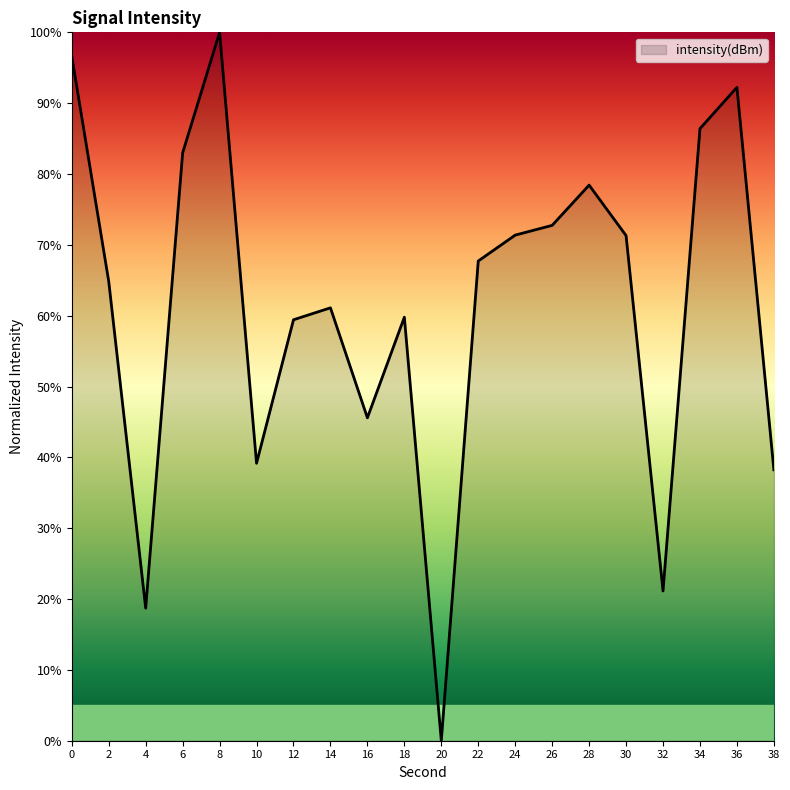

Does the chart display data point markers on the line(s)?

No